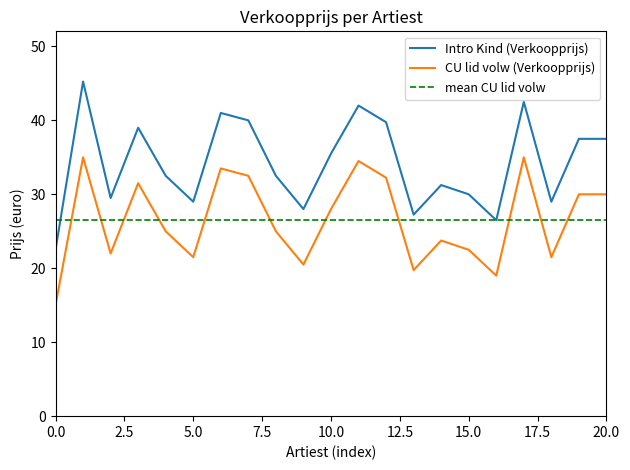

What is the value of the Intro Kind (Verkoopprijs) point at the 3rd from the left?

29.5